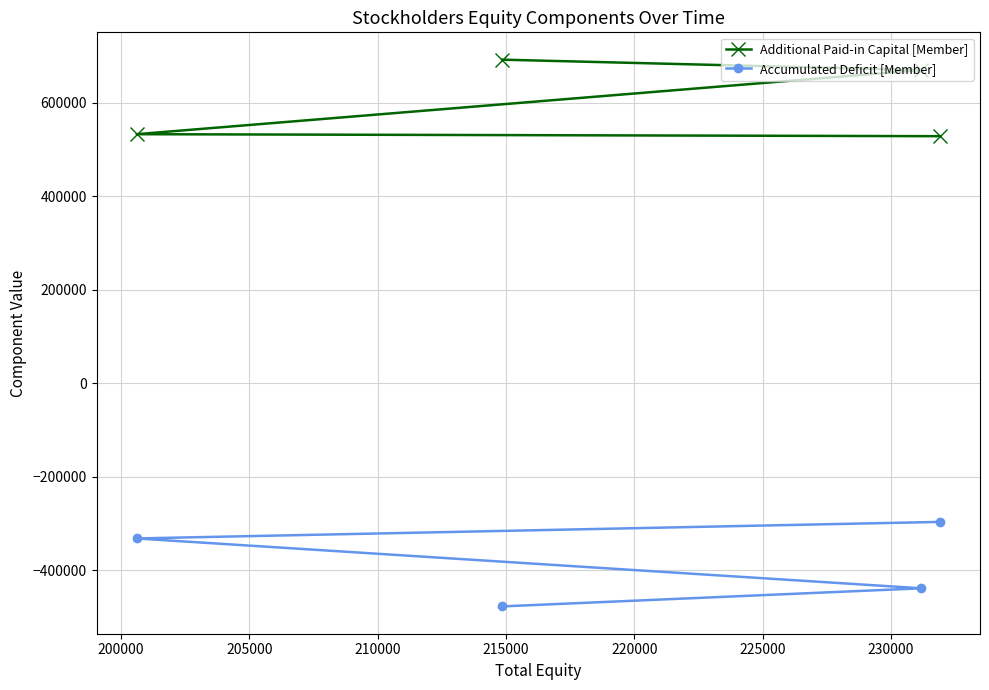

Reading left to right, what are all the values shown in this chart?

Additional Paid-in Capital [Member]: 528365	532636	669780	691963
Accumulated Deficit [Member]: -296315	-331688	-438262	-476938